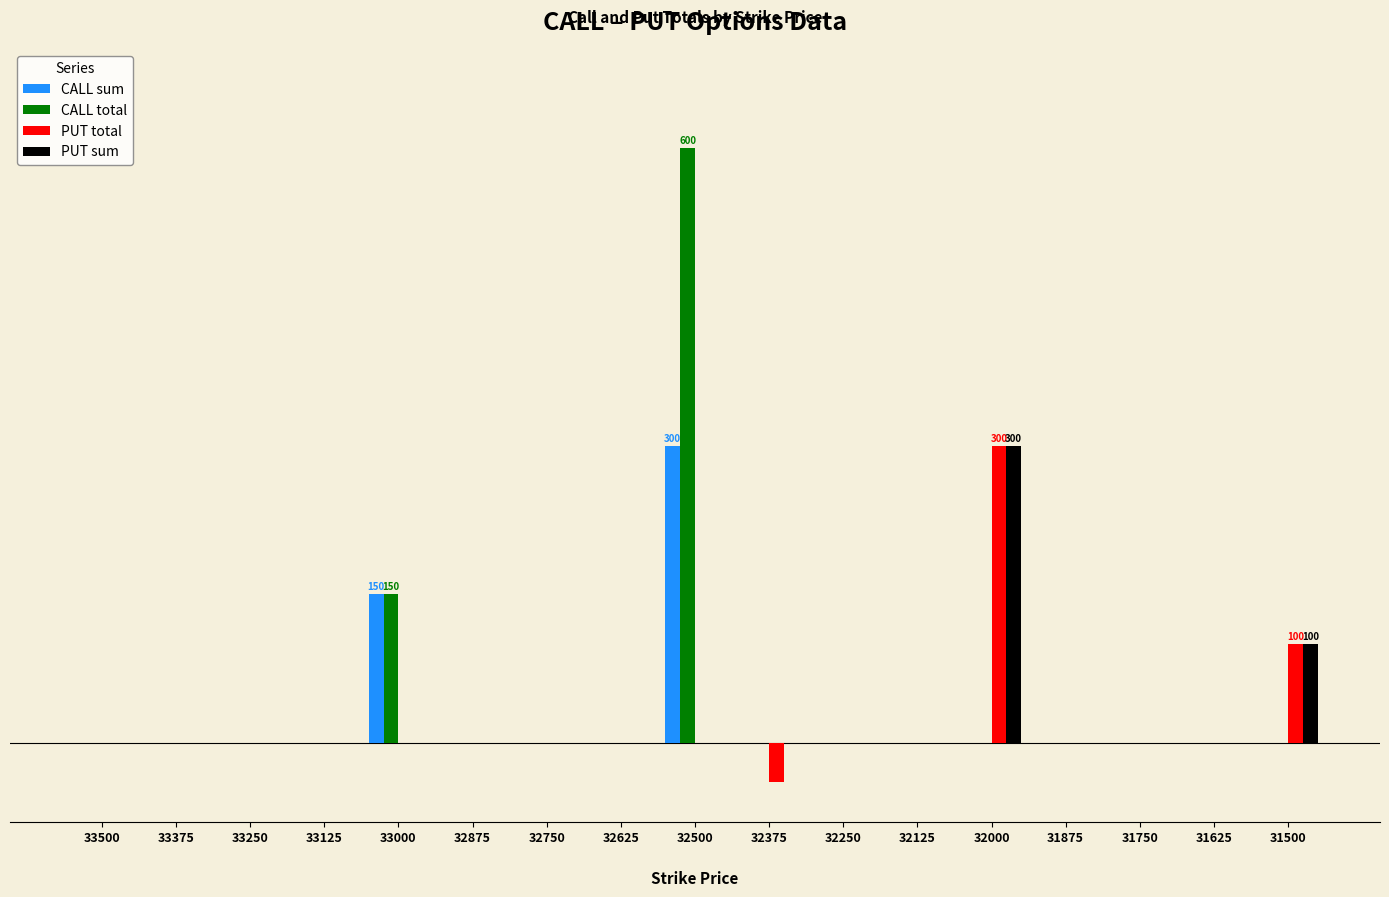

Are the bars horizontal?

No